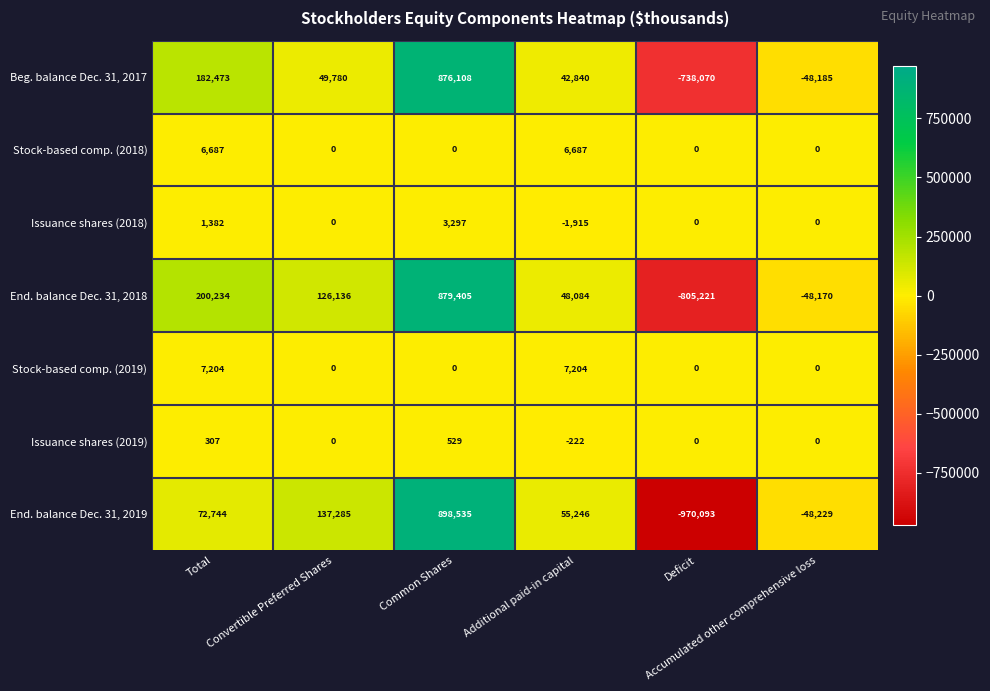

List the series in order of their peak value, lowest first.

Issuance shares (2019), Issuance shares (2018), Stock-based comp. (2018), Stock-based comp. (2019), Beg. balance Dec. 31, 2017, End. balance Dec. 31, 2018, End. balance Dec. 31, 2019